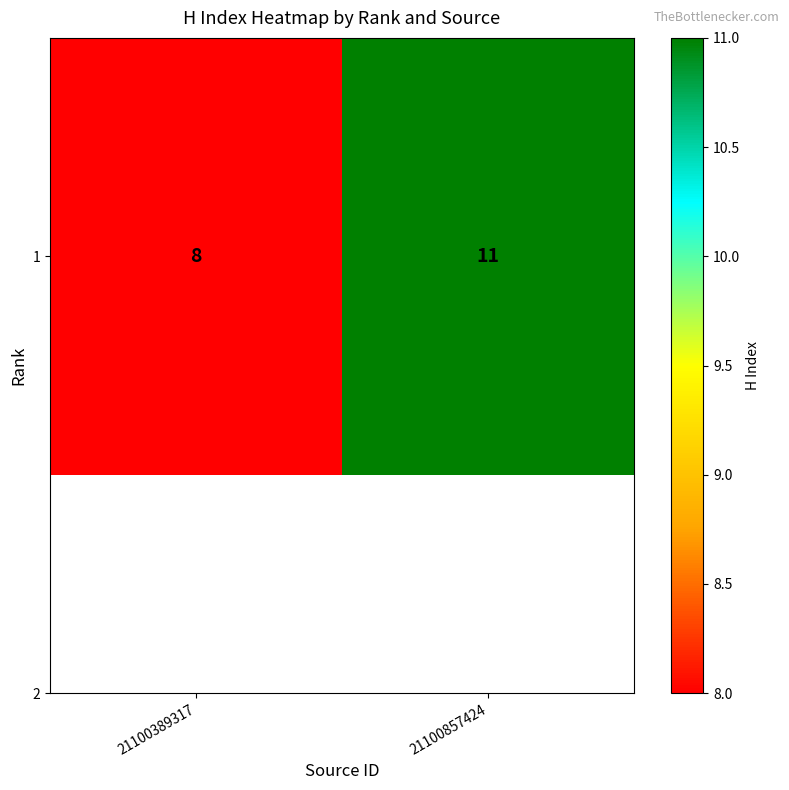

Rank the categories by value from lowest to highest.

21100389317, 21100857424